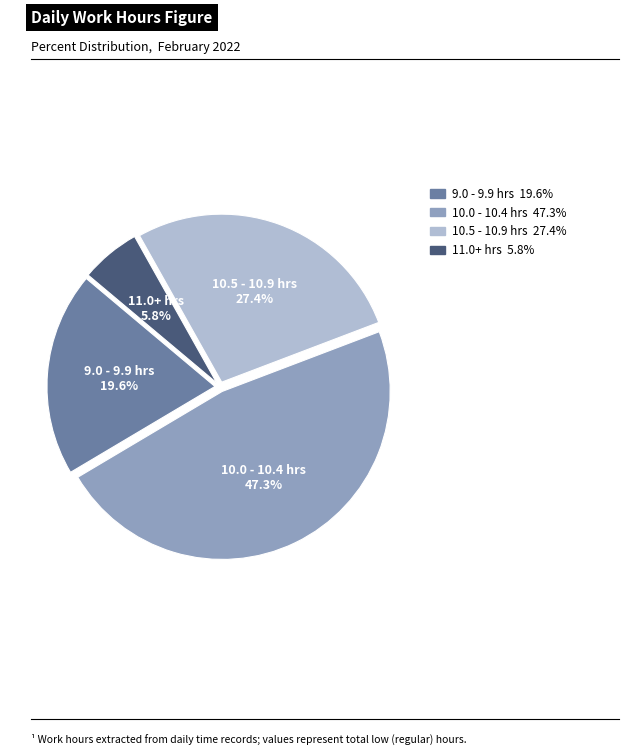

Does any single category account for the majority?

No